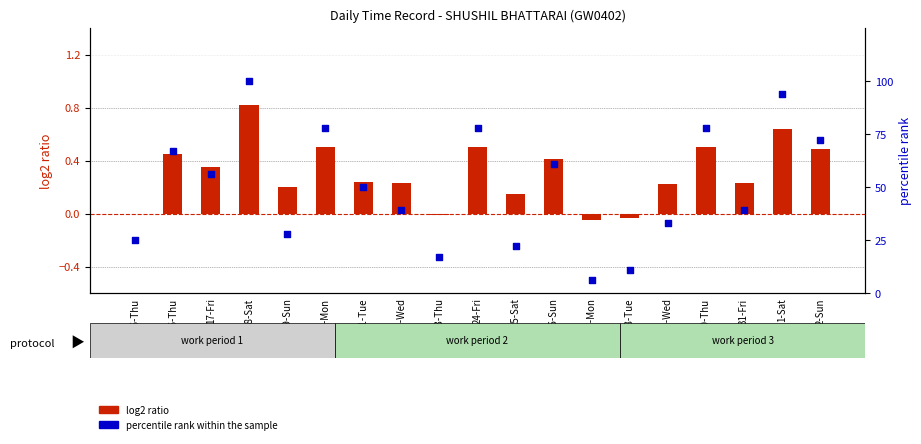

What are all the series names shown in the legend?

log2 ratio, percentile rank within the sample